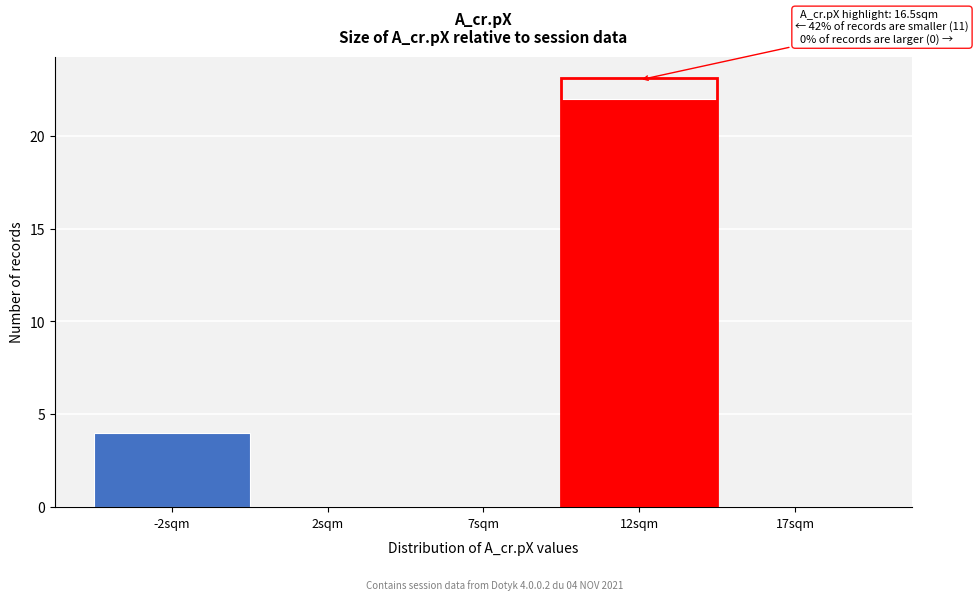

Reading left to right, extract all data points from this chart.

-2sqm=4	2sqm=0	7sqm=0	12sqm=22	17sqm=0